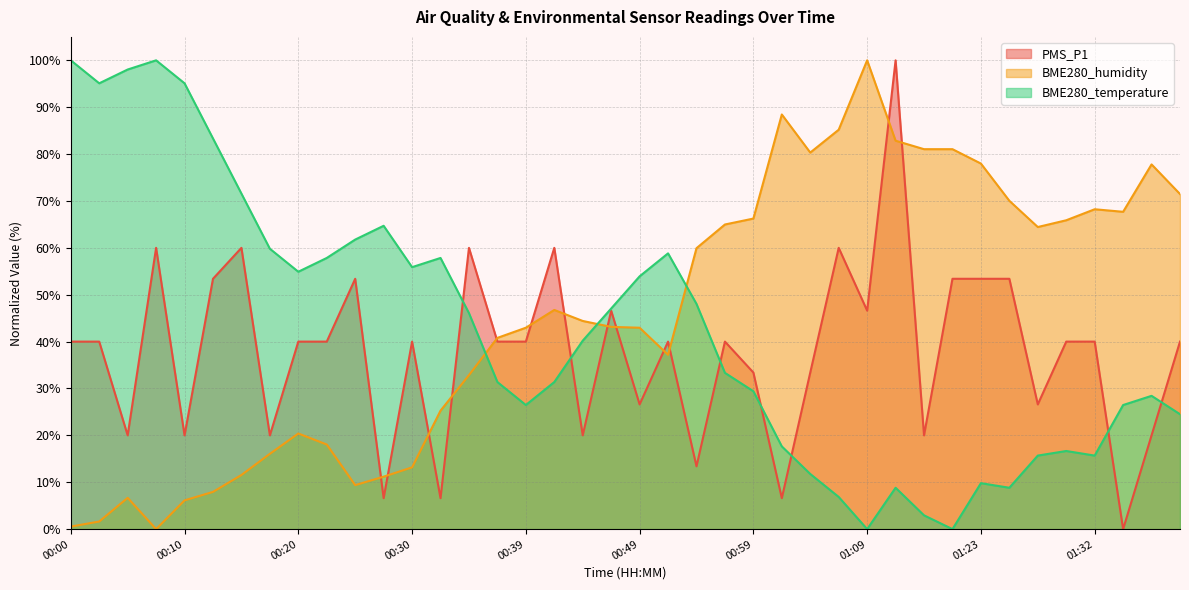

The value of PMS_P1 at 00:35 is 41.6. True or false?

False